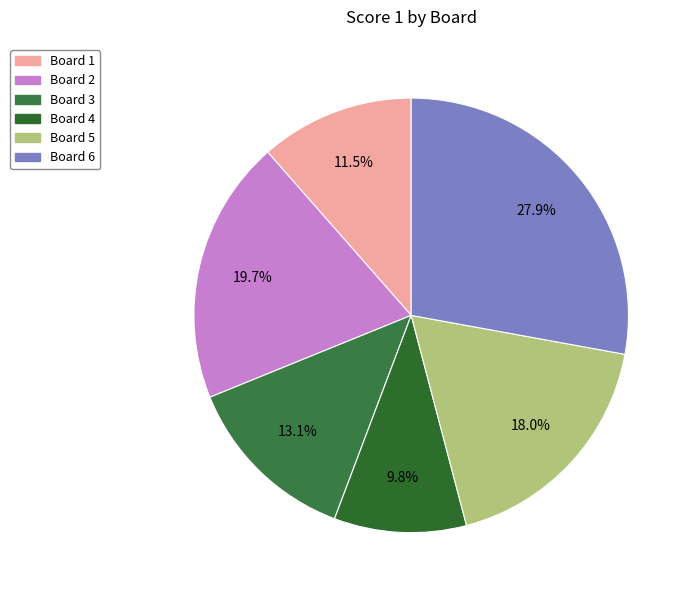

What is the smallest slice in the pie chart?

Board 4